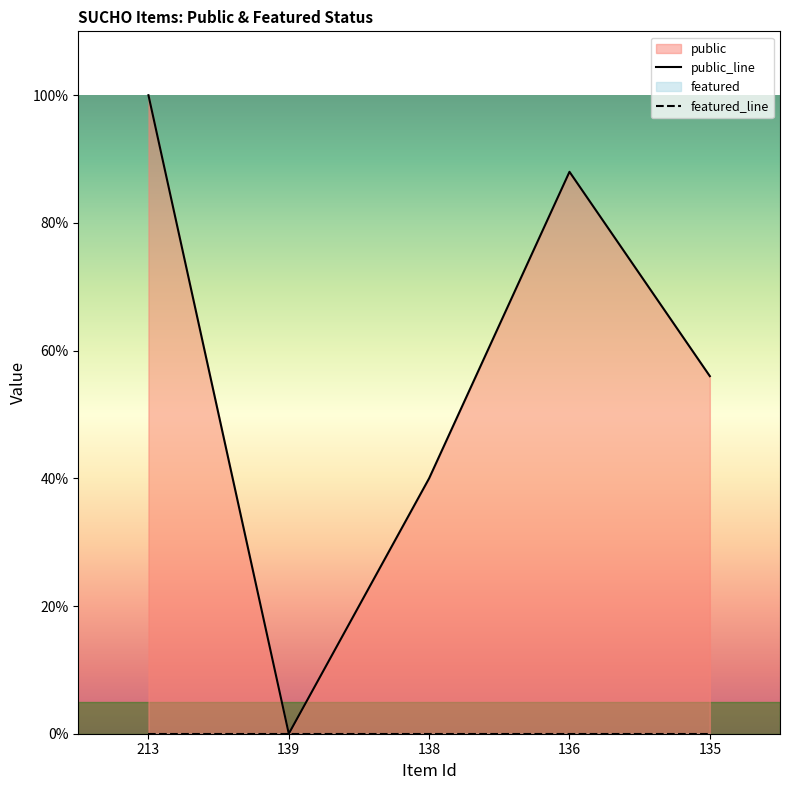

The featured_line series shows 0.0 at 139. True or false?

True